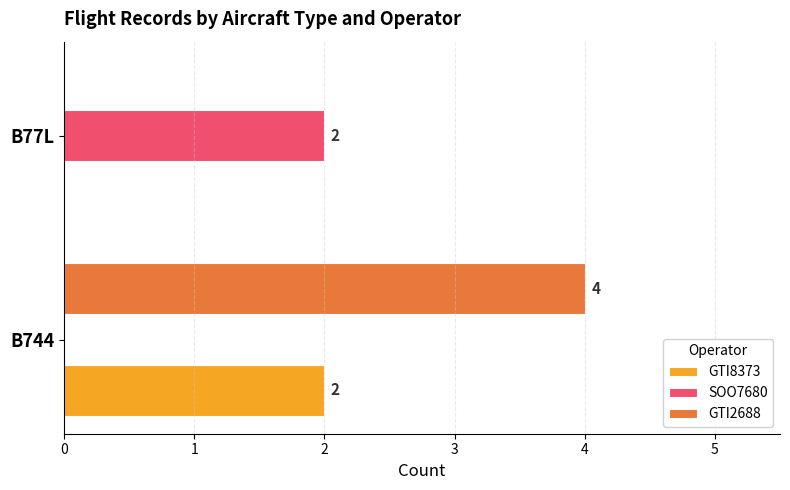

Is it true that GTI2688 equals 4 at B744?

True